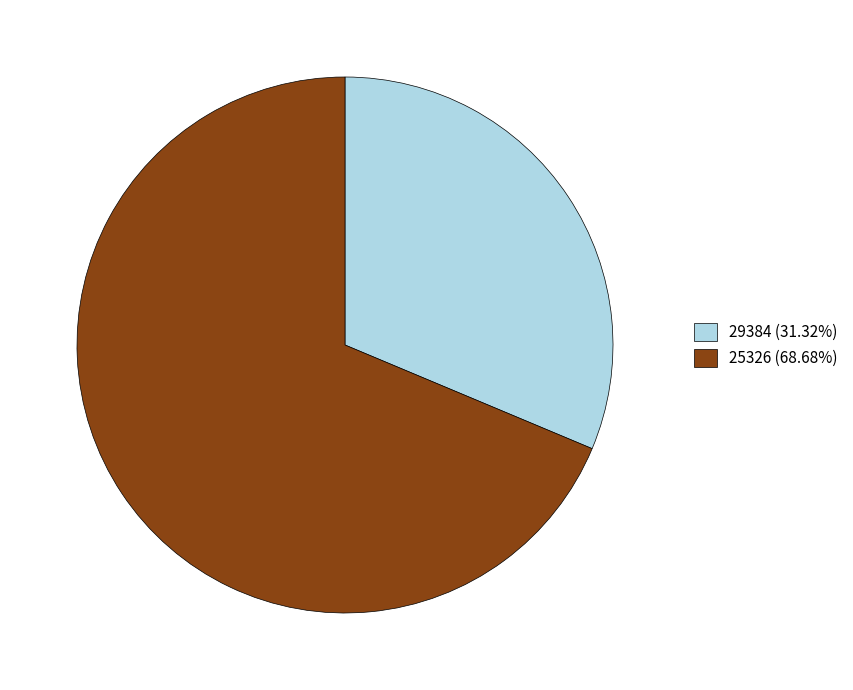

Approximately how many times larger is the value at 29384 (31.32%) compared to 25326 (68.68%)?

0.5